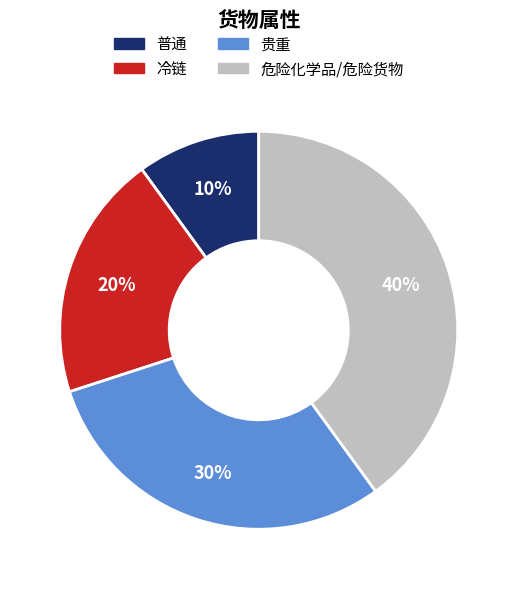

Between 贵重 and 危险化学品/危险货物, which is larger?

危险化学品/危险货物